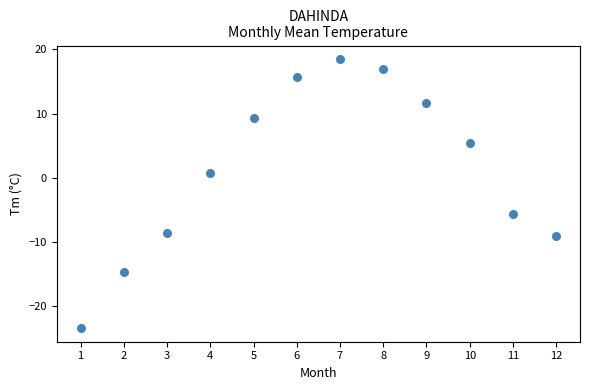

What is the range of X values (max minus min)?

11.0